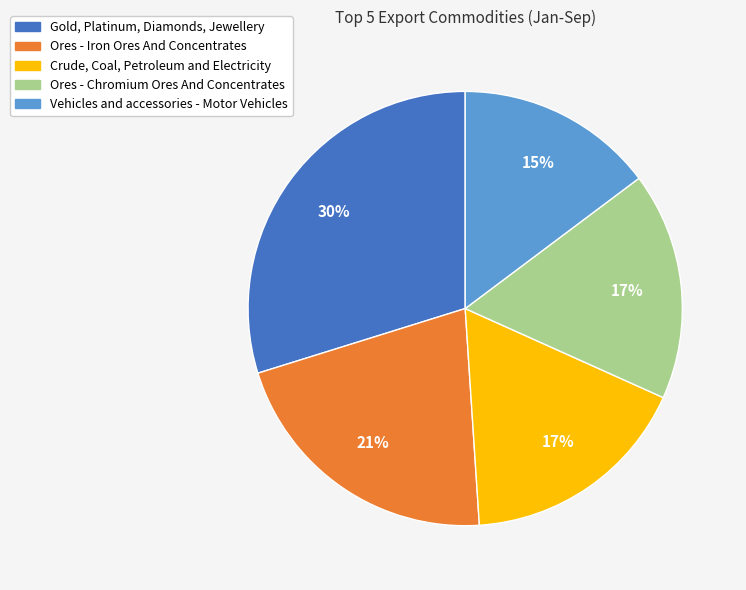

To the nearest percent, what is the difference between the Vehicles and accessories - Motor Vehicles and Ores - Iron Ores And Concentrates slice percentages?

6%